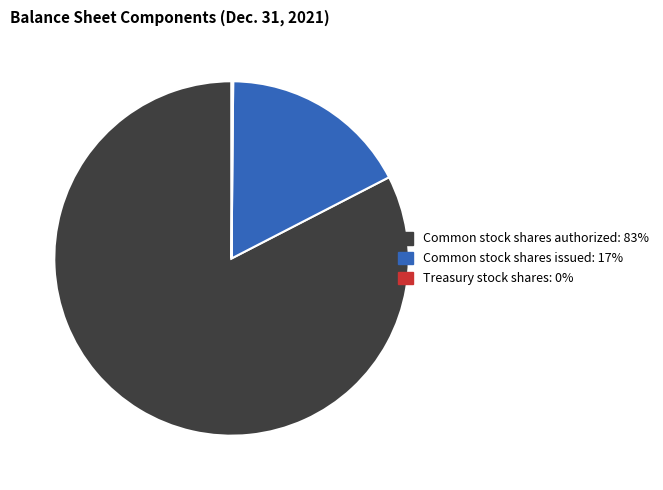

Is there a majority slice in this chart?

Yes